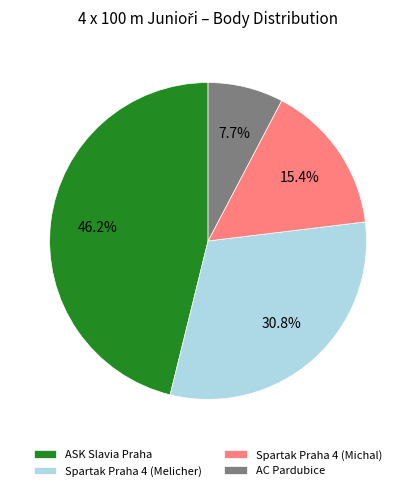

Does Spartak Praha 4 (Michal) account for over 50% of the chart?

No